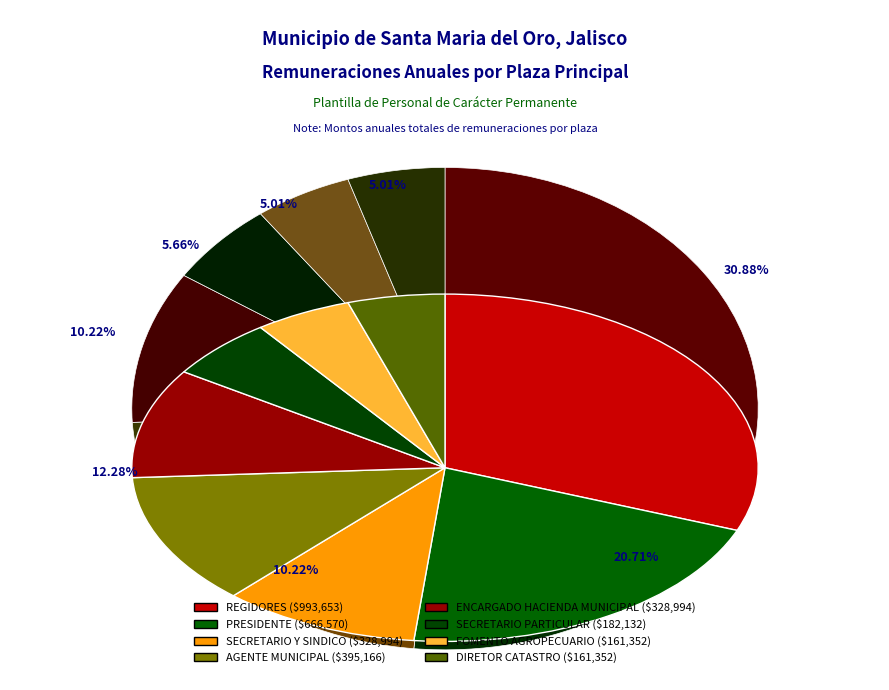

How many segments does this pie chart have?

8